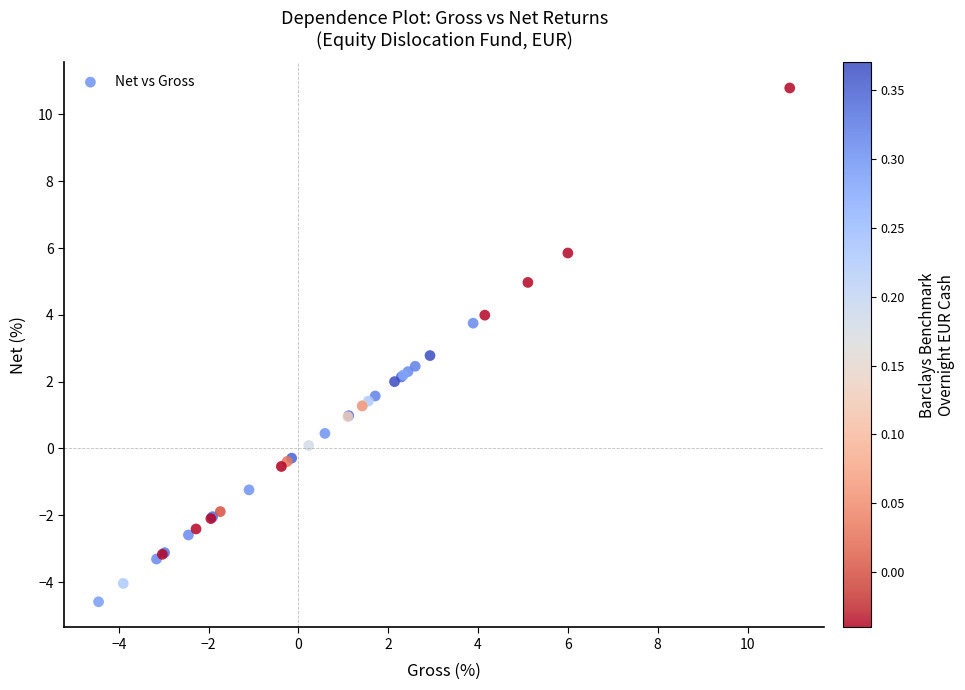

What Y value in the scatter plot is closest to 3?

2.8